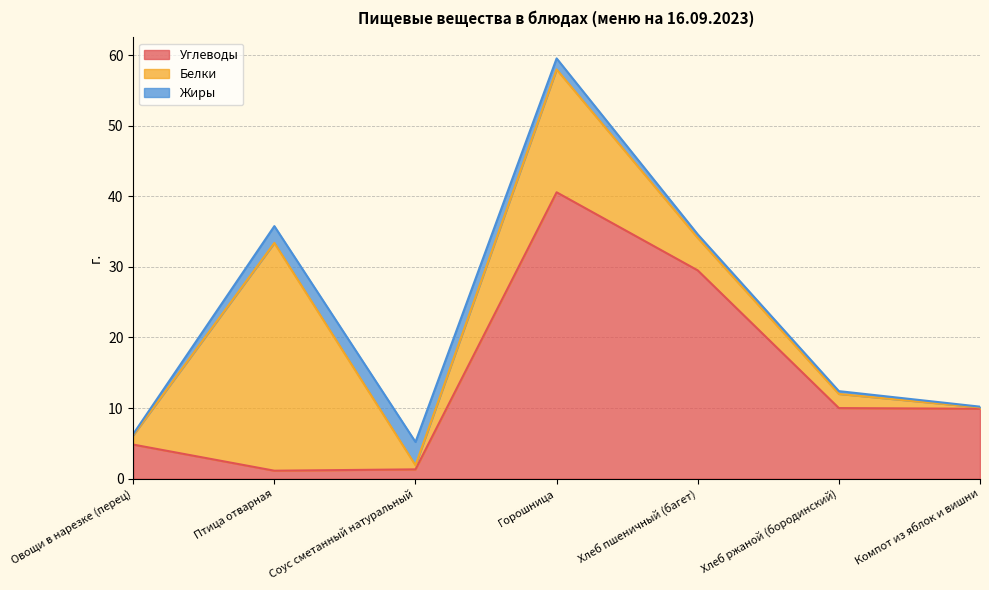

What is the label of the 1st point from the left?

Овощи в нарезке (перец)